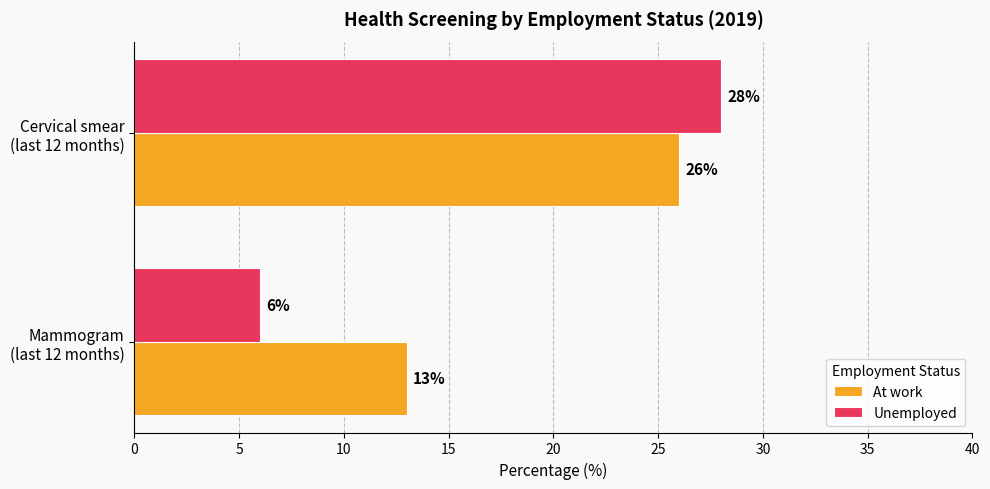

Which series has the largest total across all categories?

At work